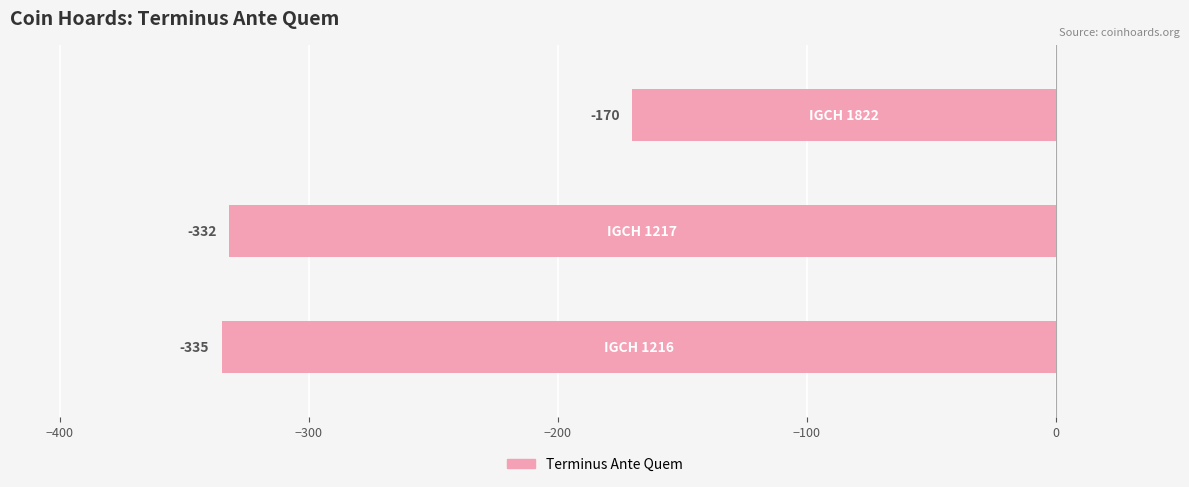

Reading bottom to top, extract all data points from this chart.

-335	-332	-170